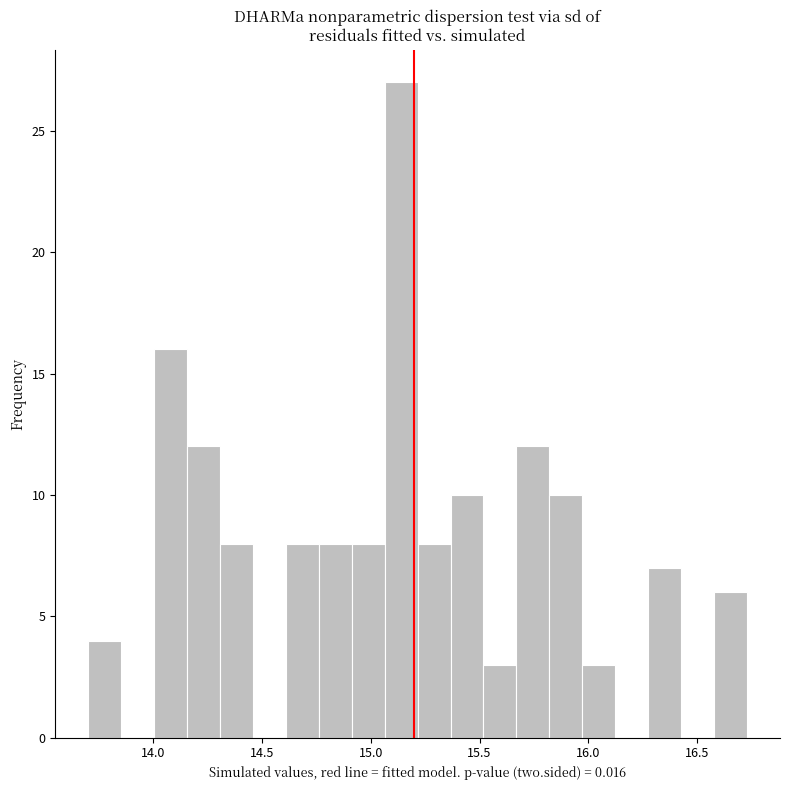

Read against the x-axis, roughly where is the centre of the tallest bar?

15.15